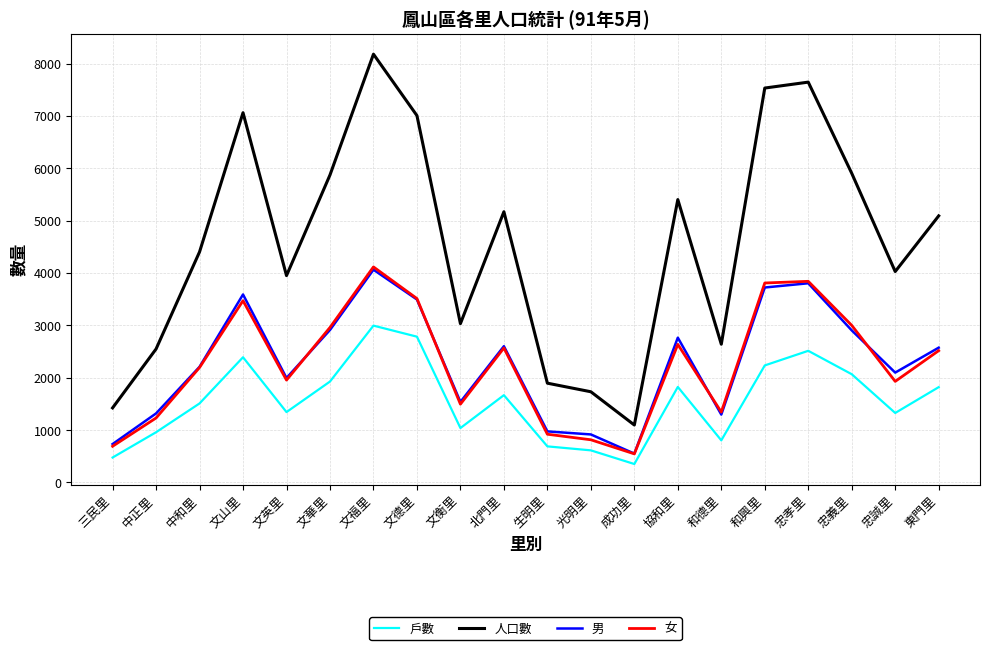

True or false: 人口數 has a value of 2549 at 中正里.

True